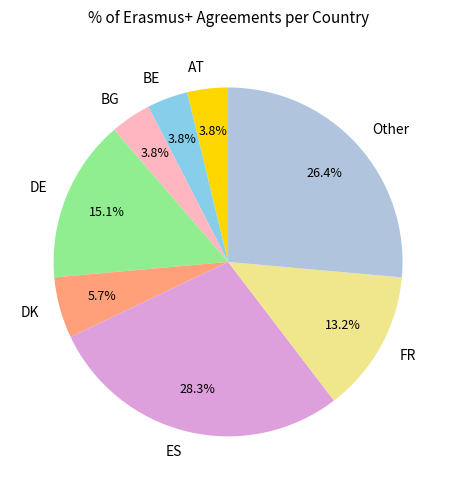

What is the ratio of the value at BG to the value at BE?

1.0